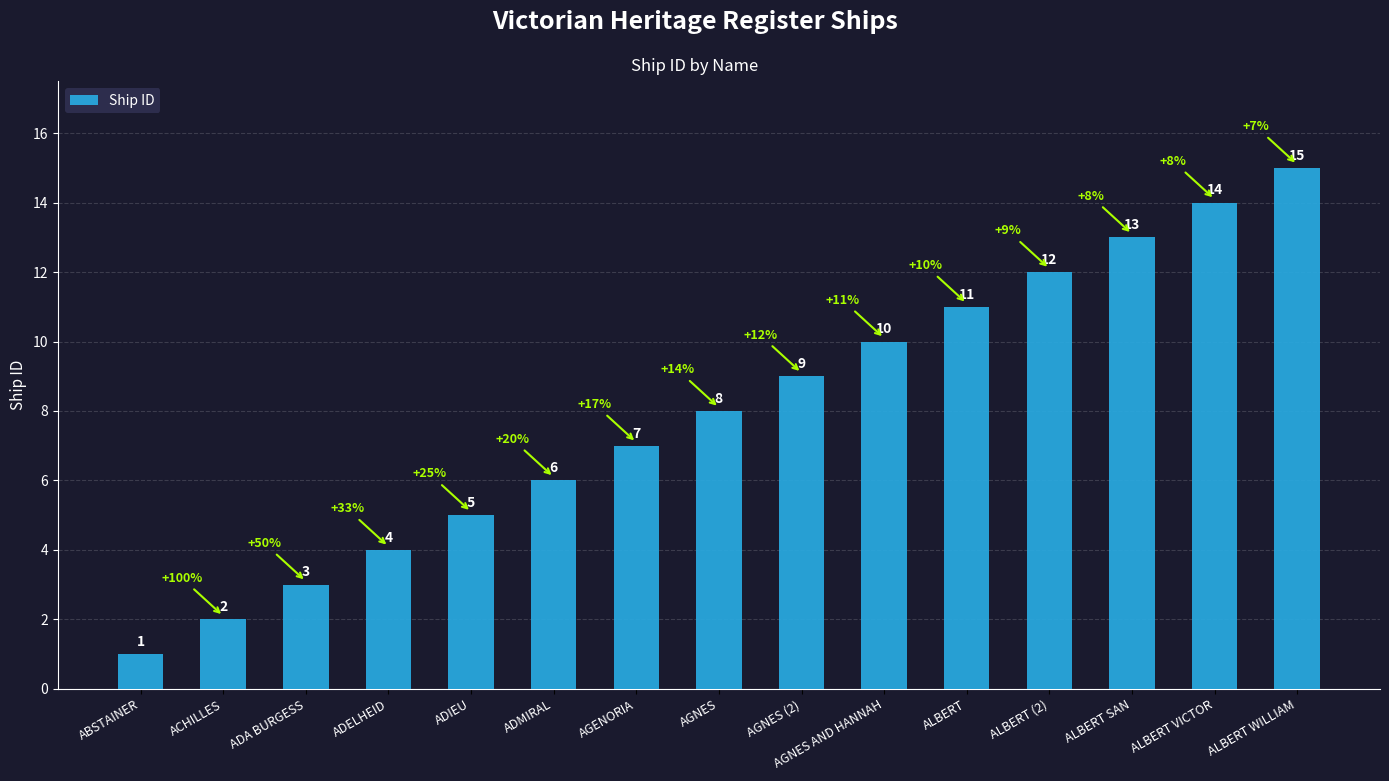

What is the label of the 2nd bar from the right?

ALBERT VICTOR